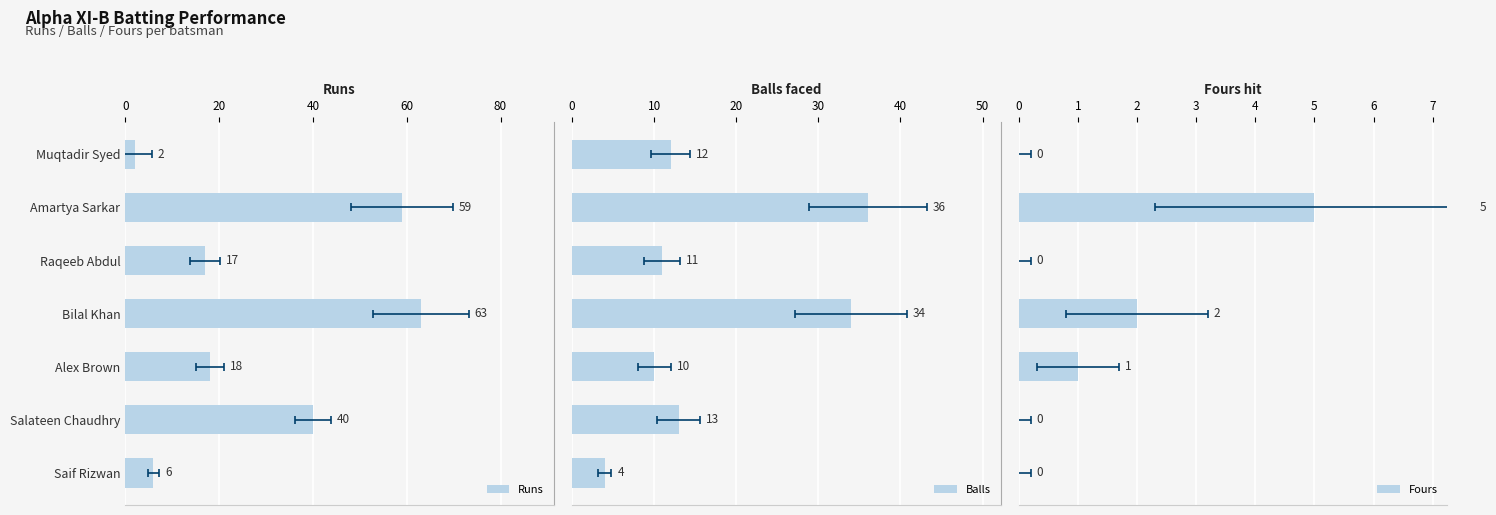

Which series has the largest total across all categories?

Runs